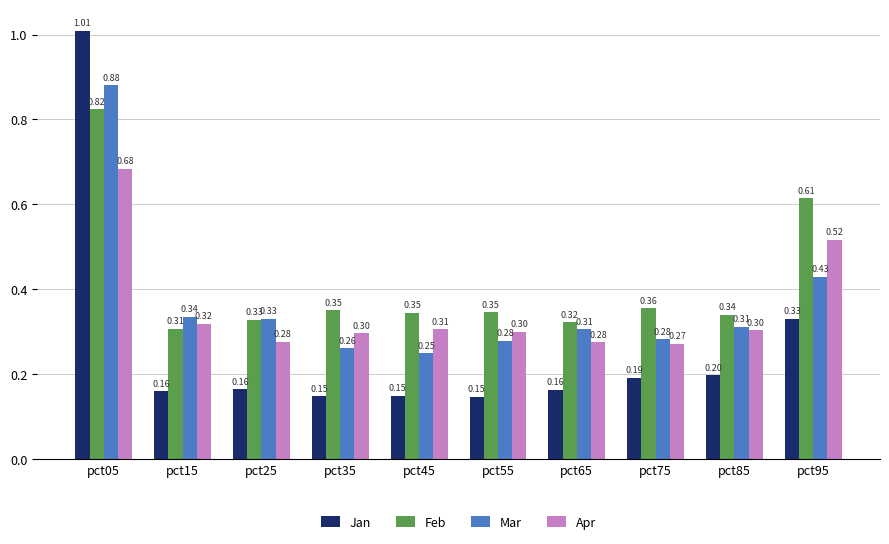

Rank the series by their maximum value, from highest to lowest.

Jan, Mar, Feb, Apr